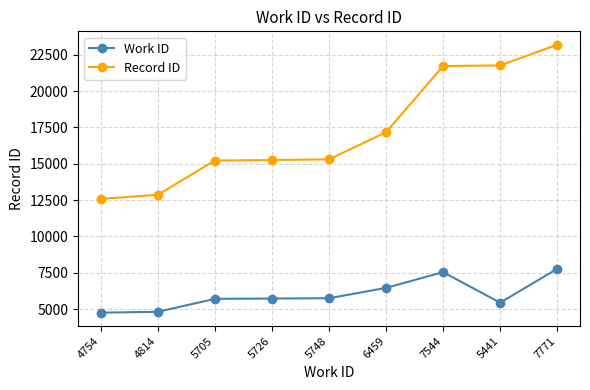

Where is Record ID nearest to the value 17890?

6459